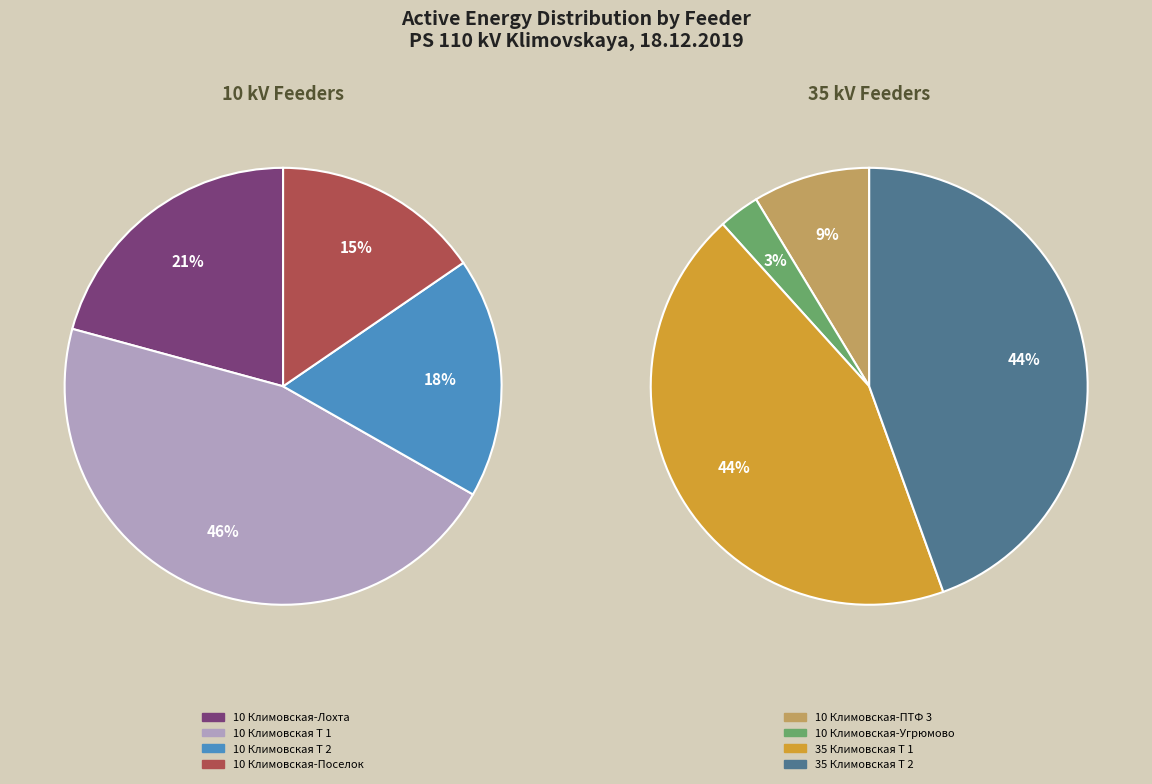

Count the number of slices in the pie.

8